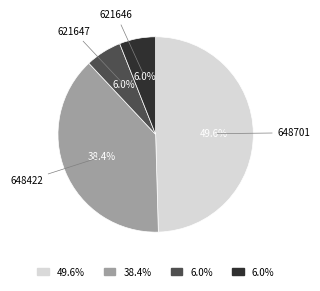

Is there a majority slice in this chart?

No